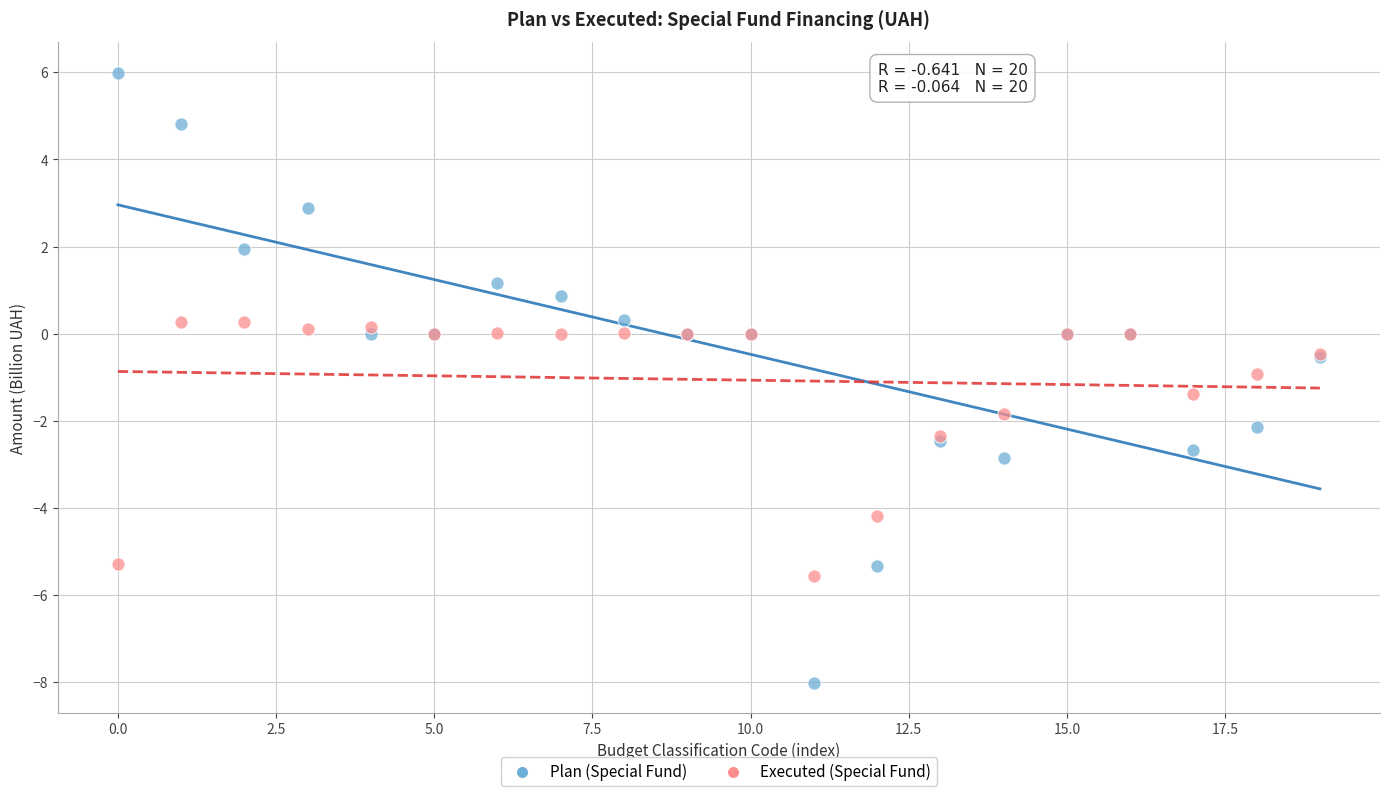

Which series contains the highest Y value?

Plan (Special Fund)